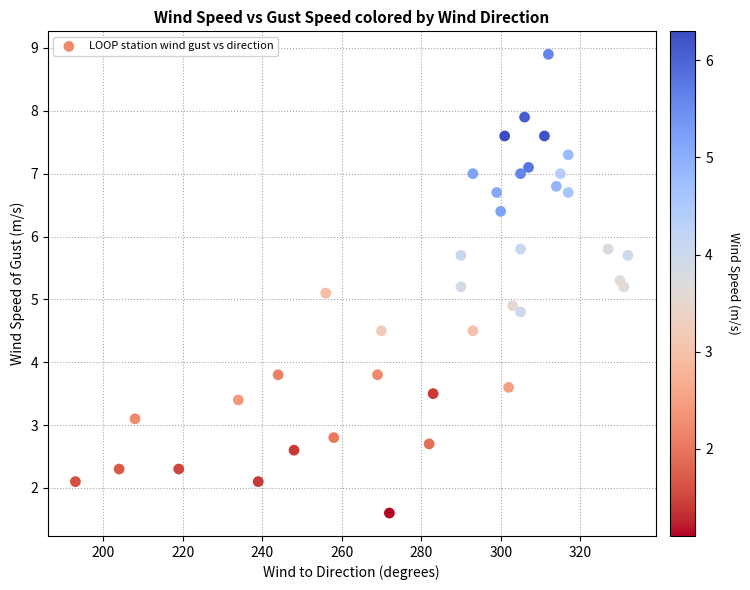

What is the range of Y values (max minus min)?

7.3